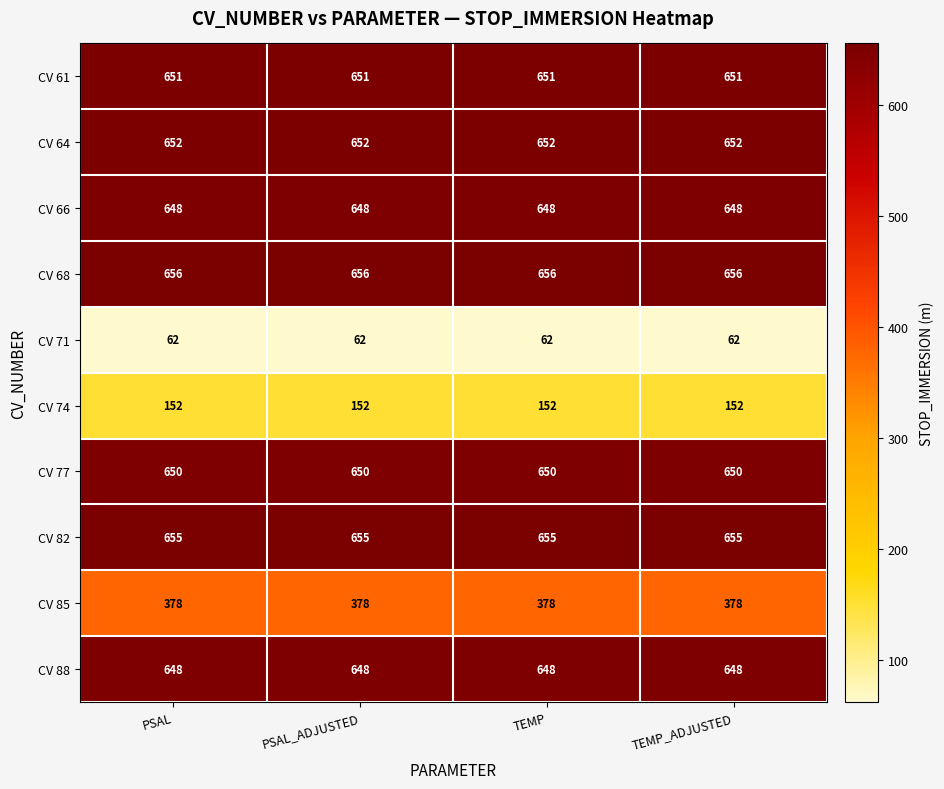

What is the greatest value displayed?

656